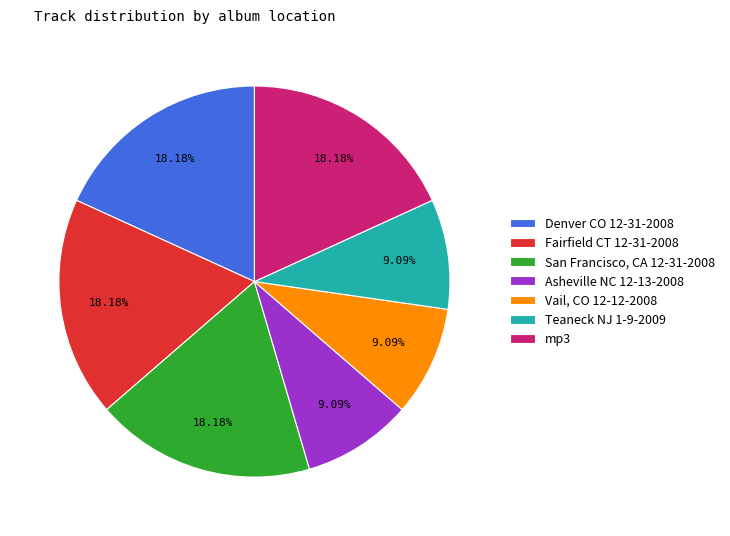

Approximately how many times larger is the value at Asheville NC 12-13-2008 compared to Fairfield CT 12-31-2008?

0.5